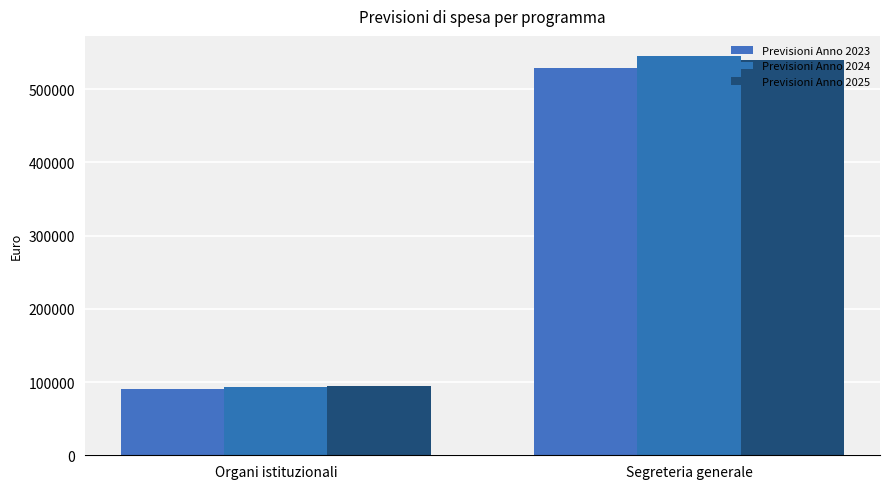

What is the difference between the maximum and minimum values in the Previsioni Anno 2023 series?

437789.1